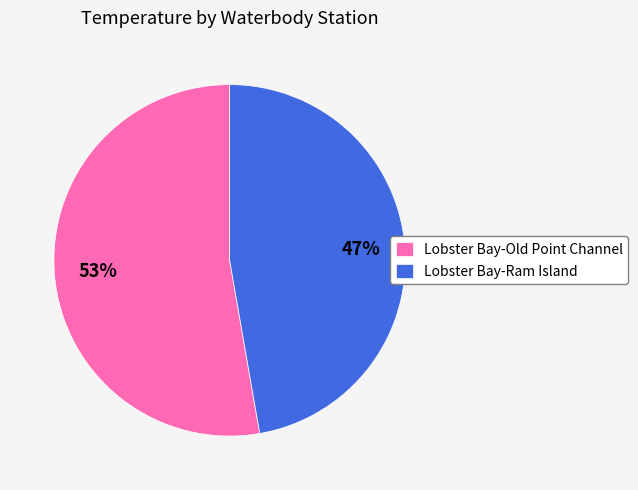

To the nearest percent, what is the combined percentage of Lobster Bay-Old Point Channel and Lobster Bay-Ram Island?

100%